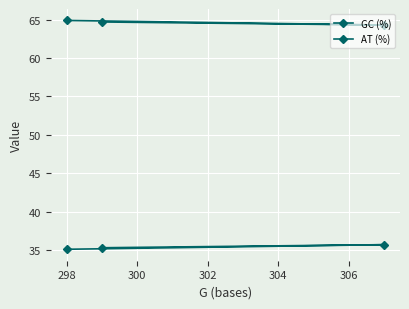

Which series has the widest spread of values?

AT (%)